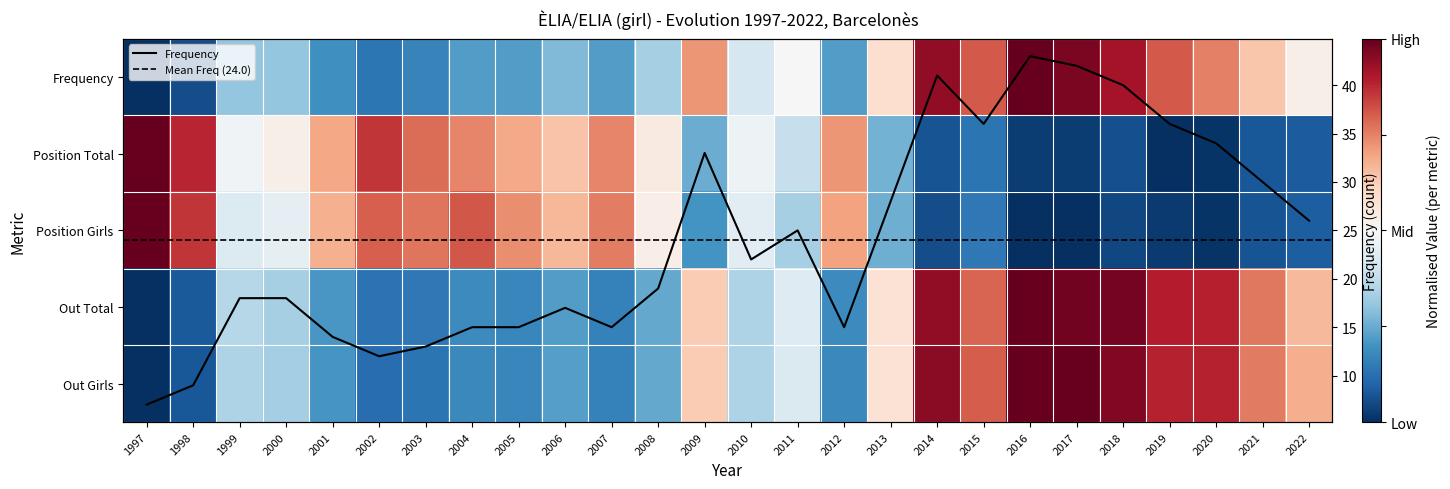

What is the average value of the Position Total series?

0.4